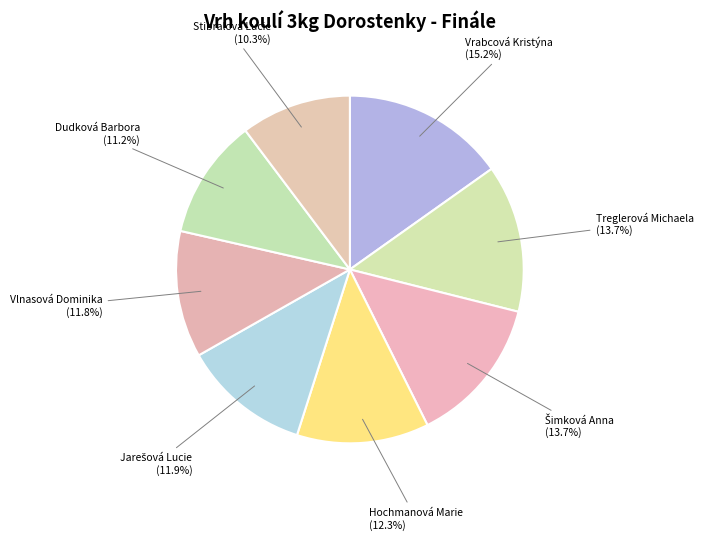

Count the number of slices in the pie.

8